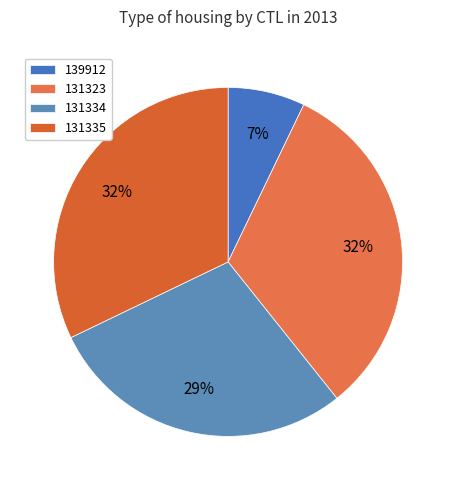

How many slices are in this pie chart?

4